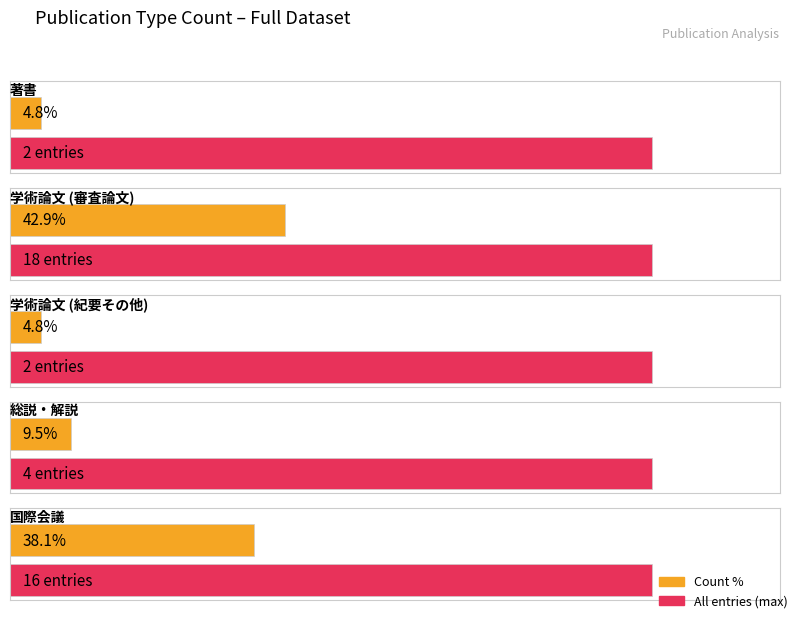

List the labels in order of value, largest first.

学術論文 (審査論文), 国際会議, 総説・解説, 著書, 学術論文 (紀要その他)